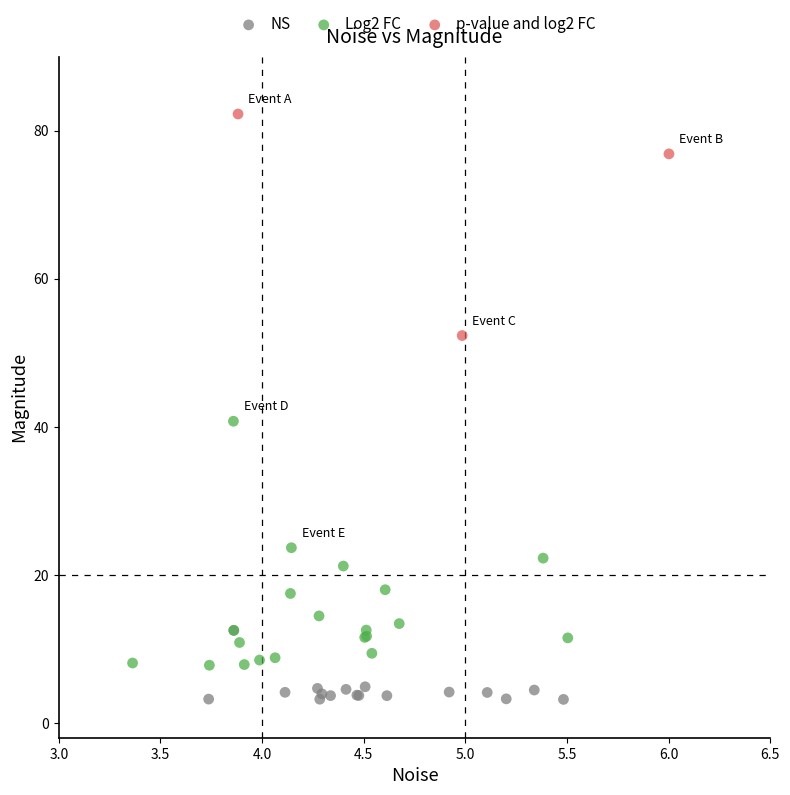

Which series contains the highest Y value?

p-value and log2 FC